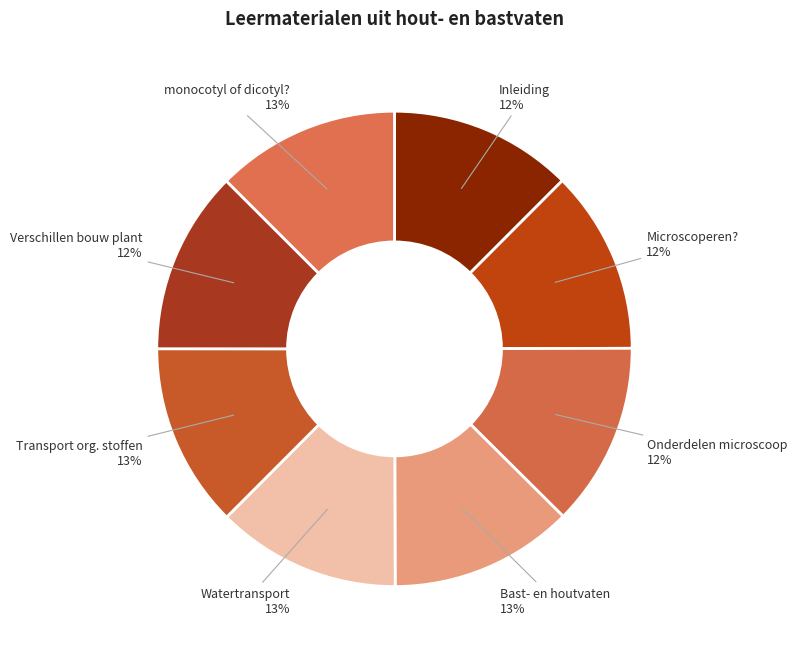

Count the number of slices in the pie.

8